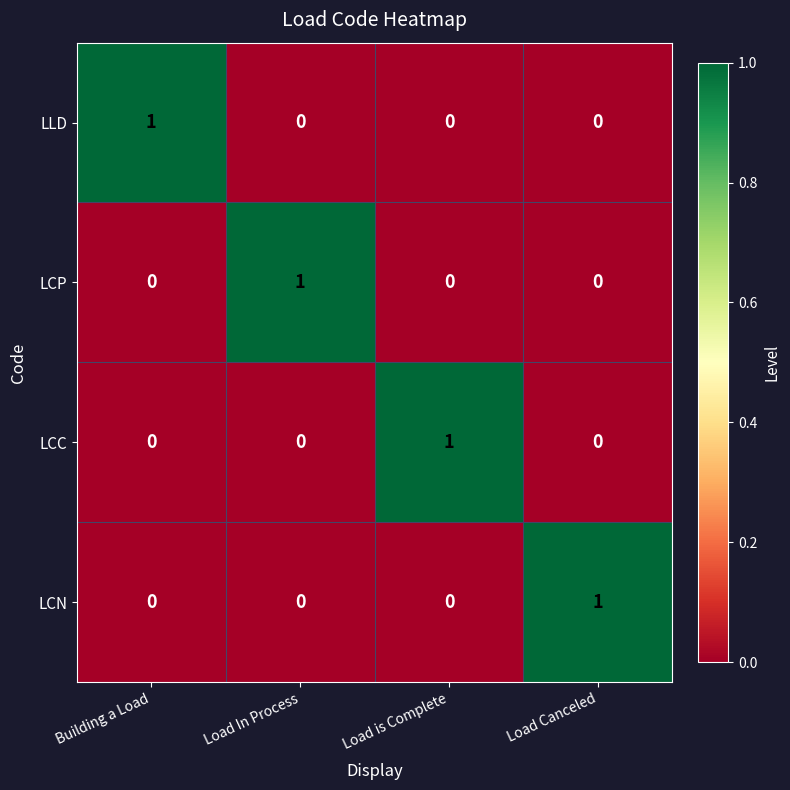

At how many categories does at least one series exceed 0?

4